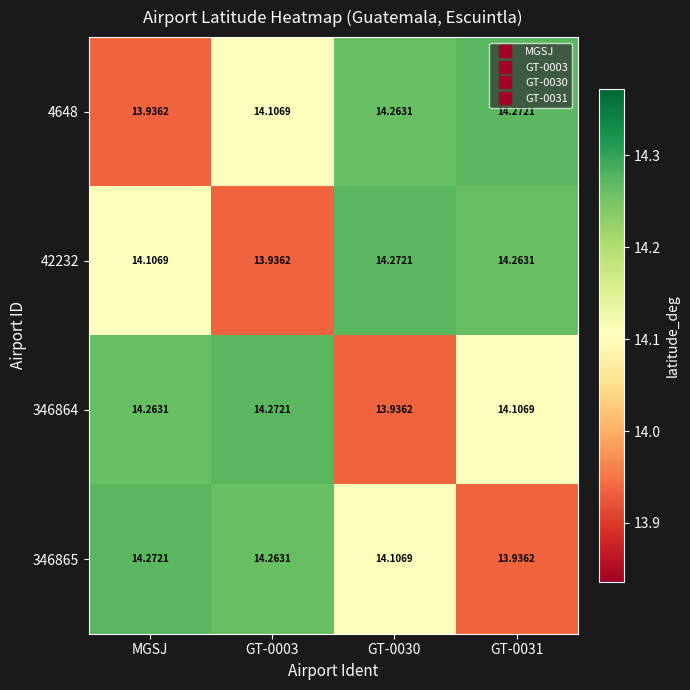

Where does the 346865 series first go above 14?

MGSJ